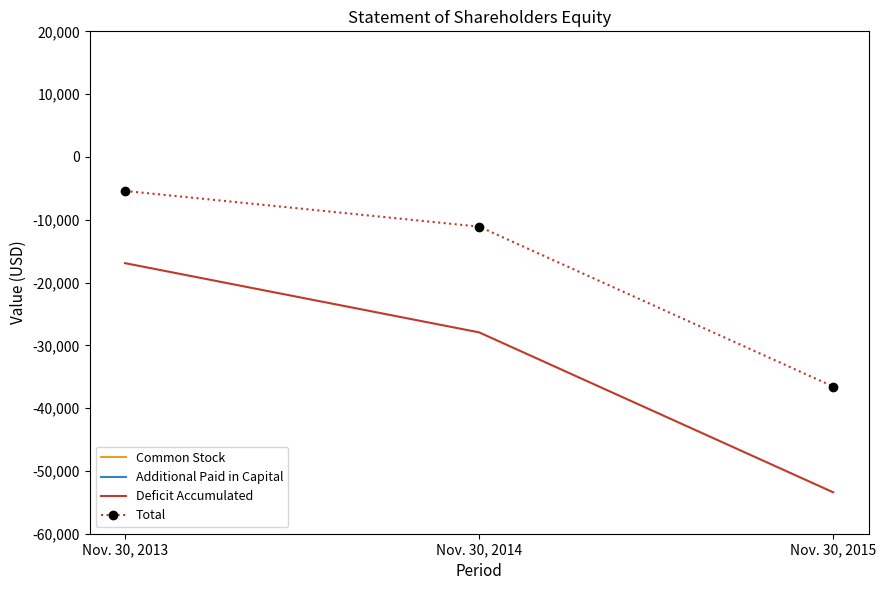

What are all the series names shown in the legend?

Common Stock, Additional Paid in Capital, Deficit Accumulated, Total